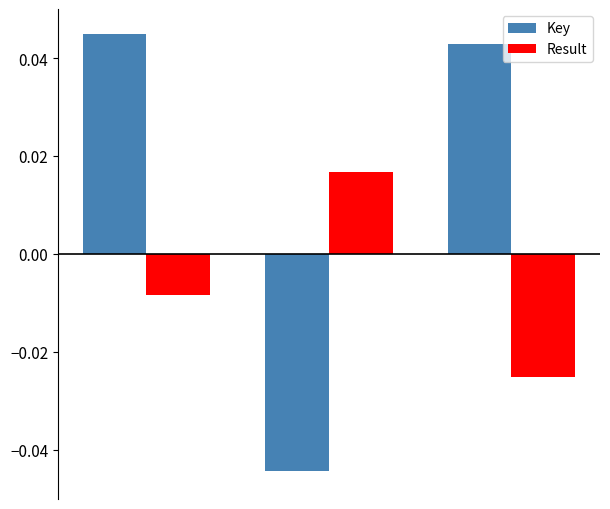

Which series has the largest range (max minus min)?

Key